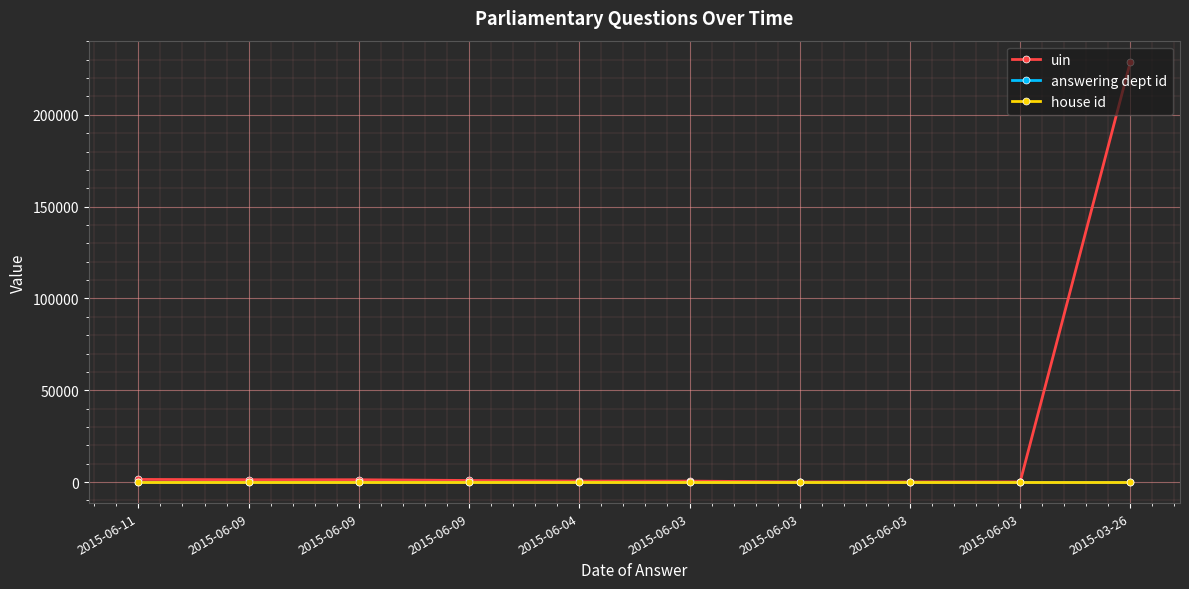

Reading left to right, what are all the values shown in this chart?

uin: 1438	1272	1264	863	556	518	103	100	102	228922
answering dept id: 23	23	23	23	23	23	23	23	23	23
house id: 1	1	1	1	1	1	1	1	1	1